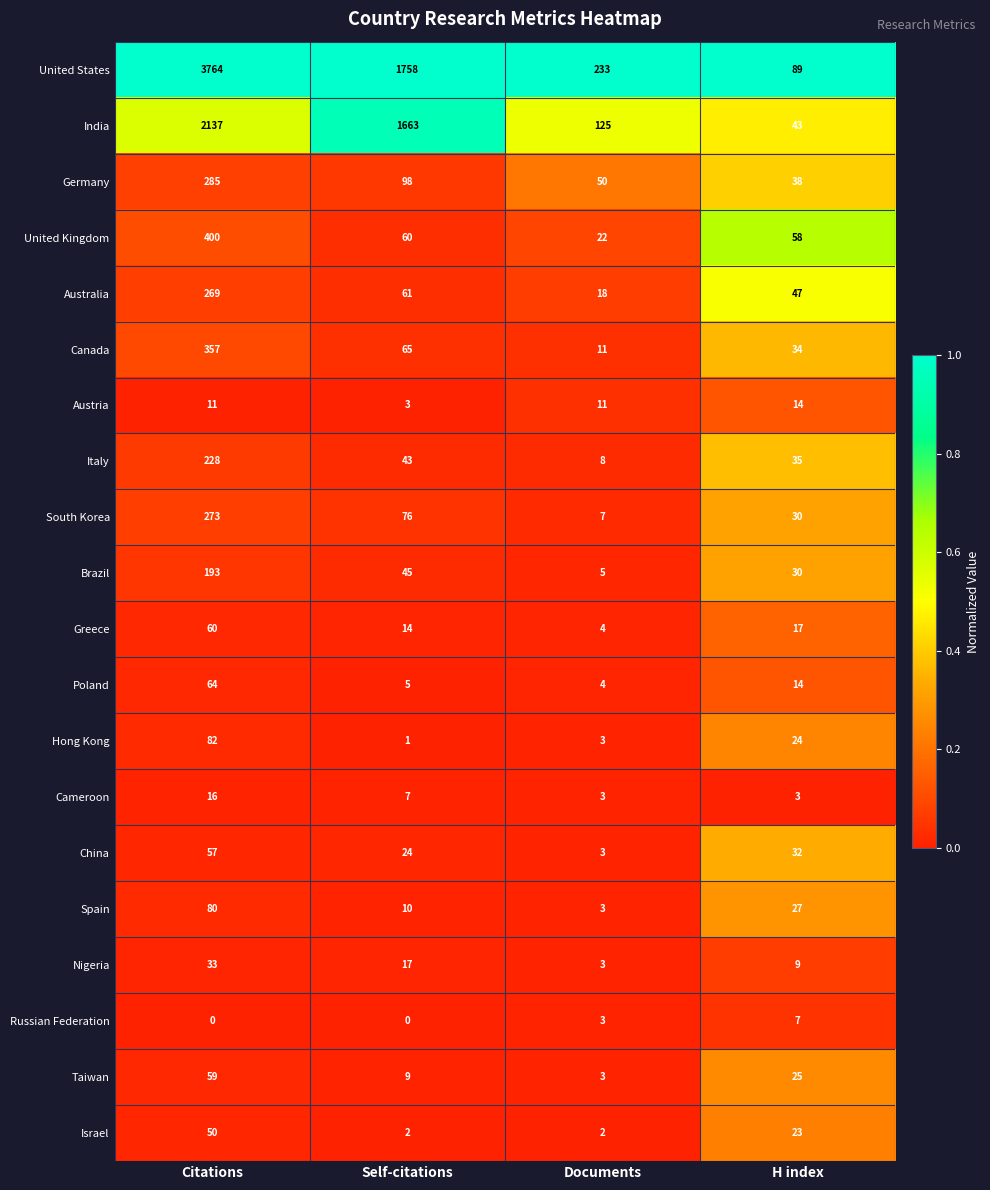

True or false: Poland has a value of 7 at H index.

False